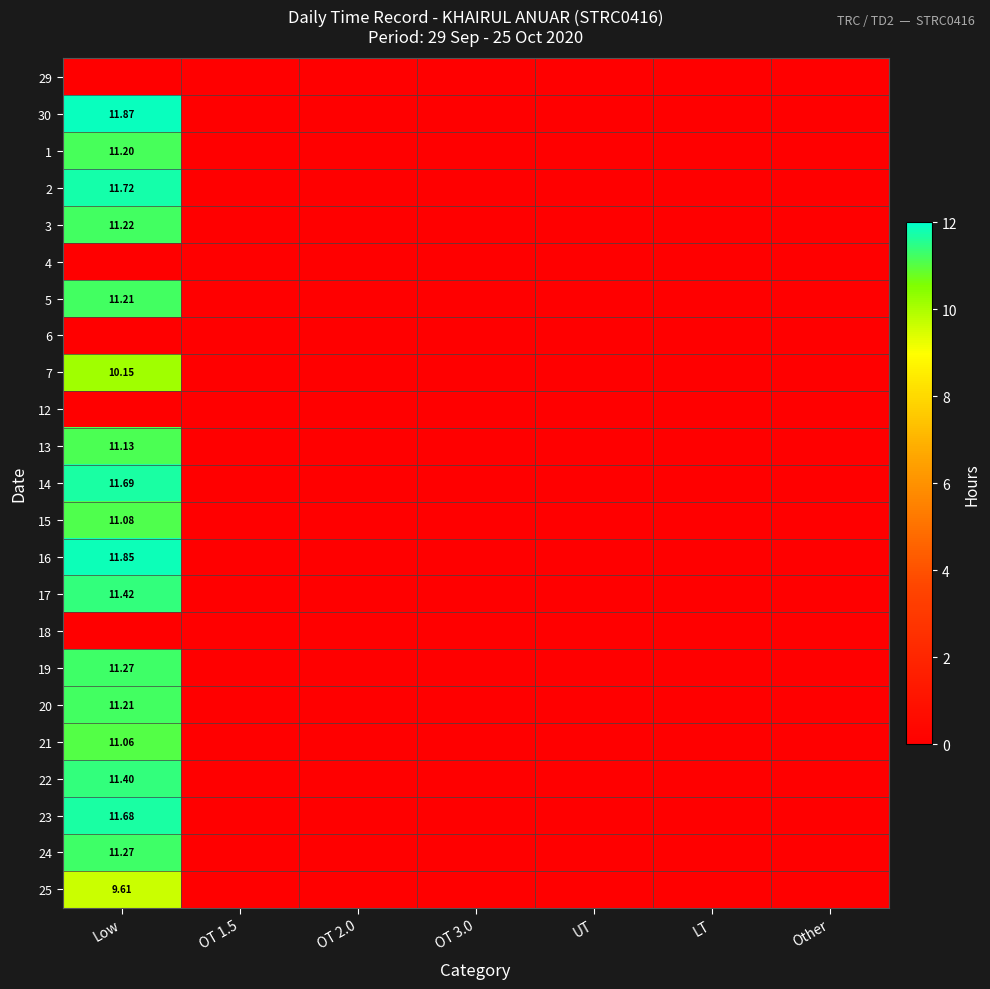

List the labels in order of 22 value, smallest first.

OT 1.5, OT 2.0, OT 3.0, UT, LT, Other, Low